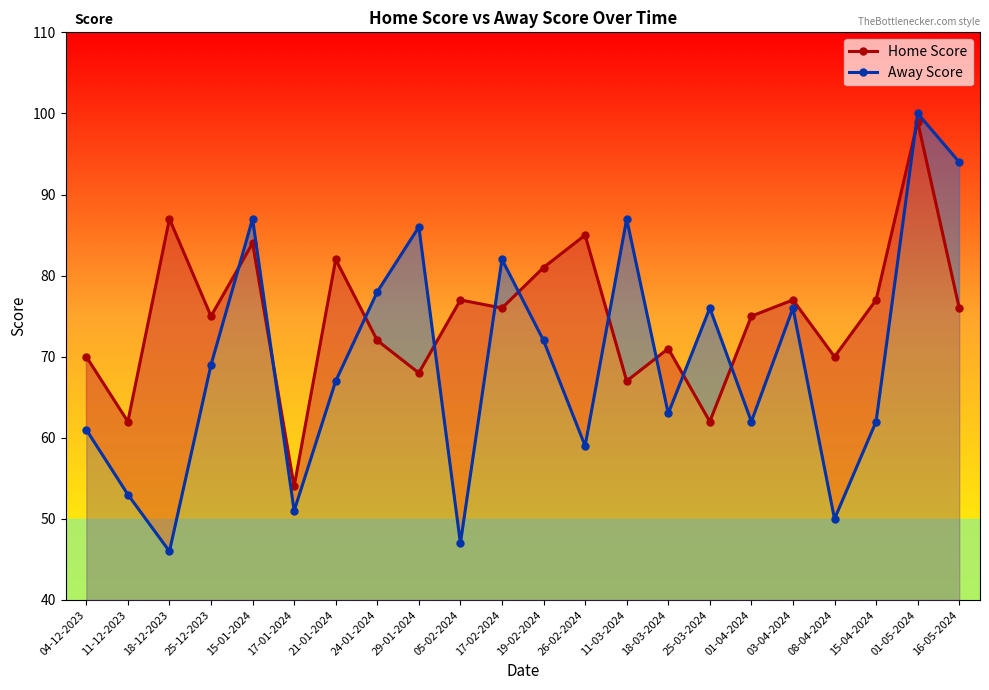

What is the difference between the Away Score values at 18-12-2023 and 18-03-2024?

17